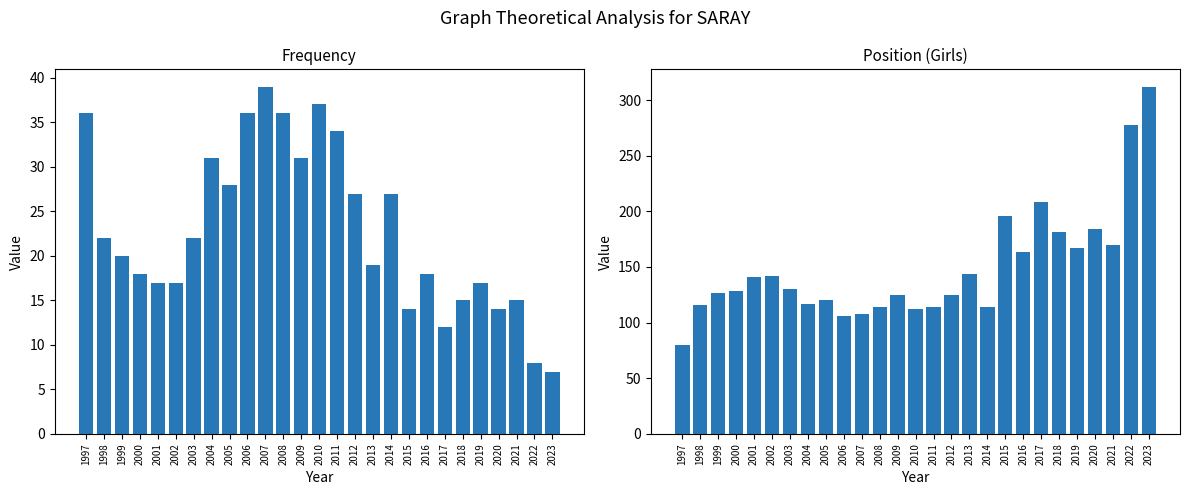

What is the smallest value displayed?

7